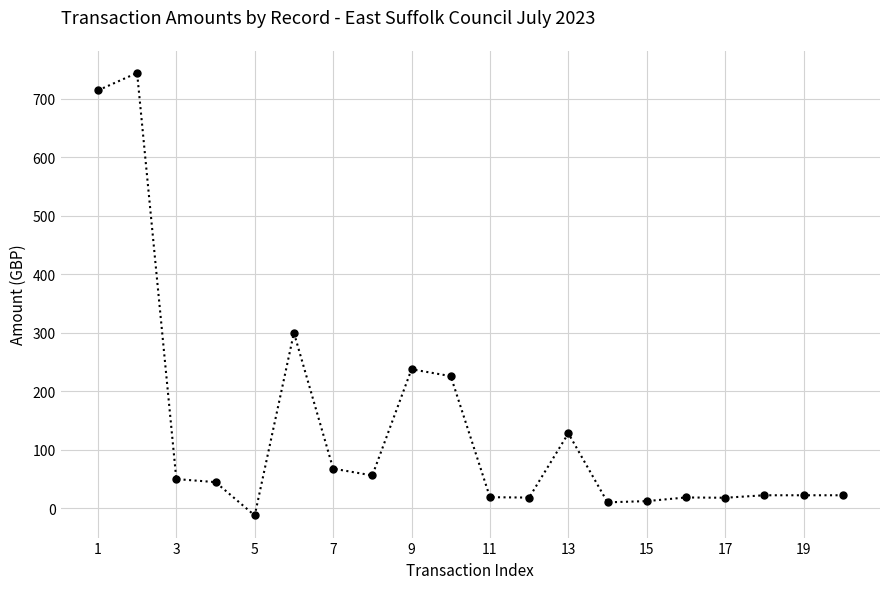

What is the value of the 3rd point from the left?

50.2